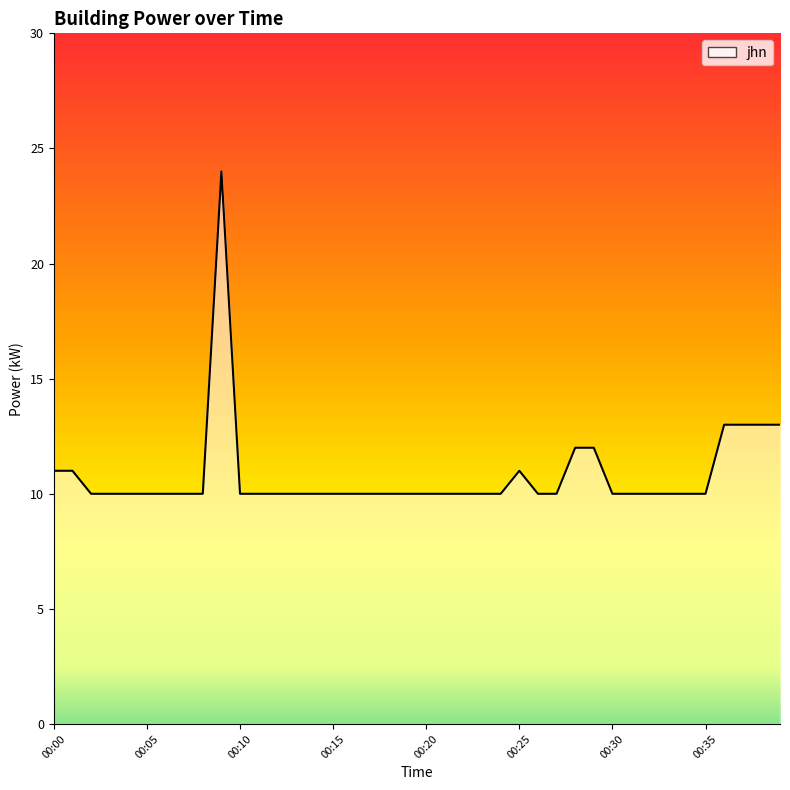

What is the greatest value displayed?

24